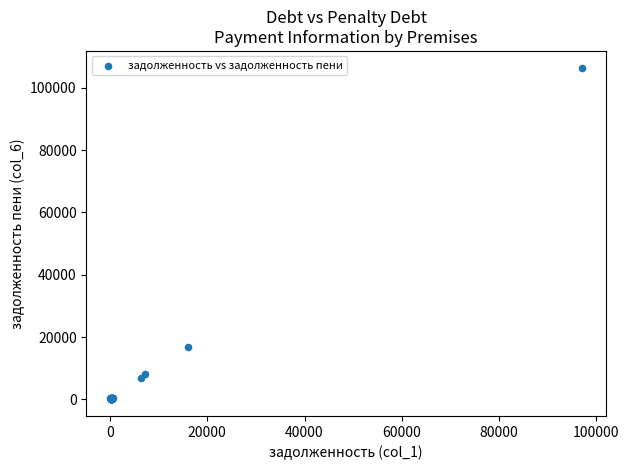

What Y value in the scatter plot is closest to 53256?

16817.4